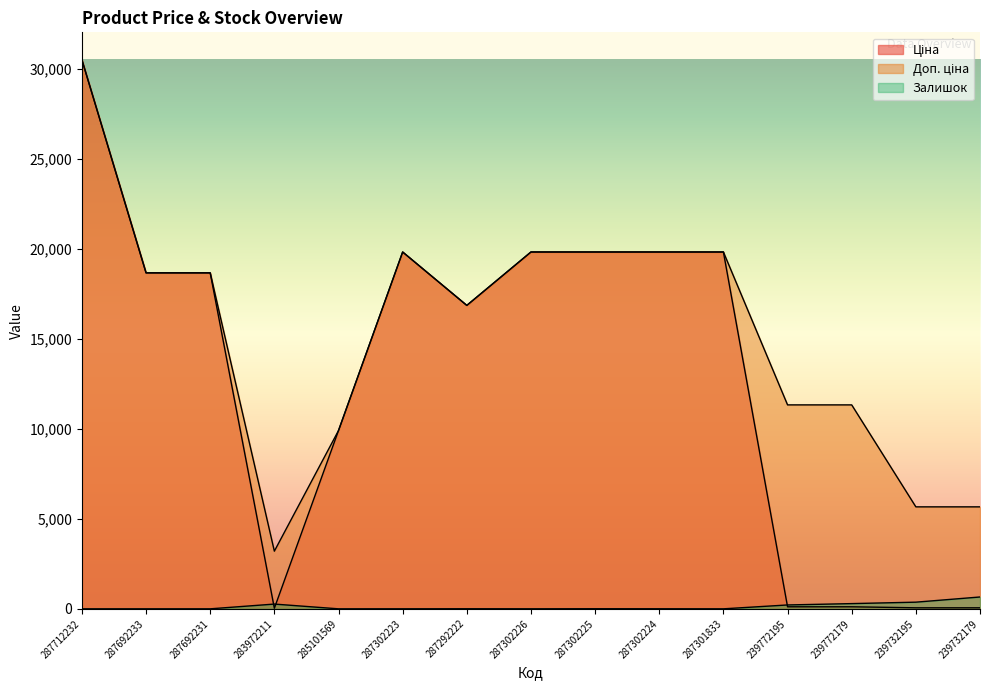

At which label is Залишок closest to 329?

239772179